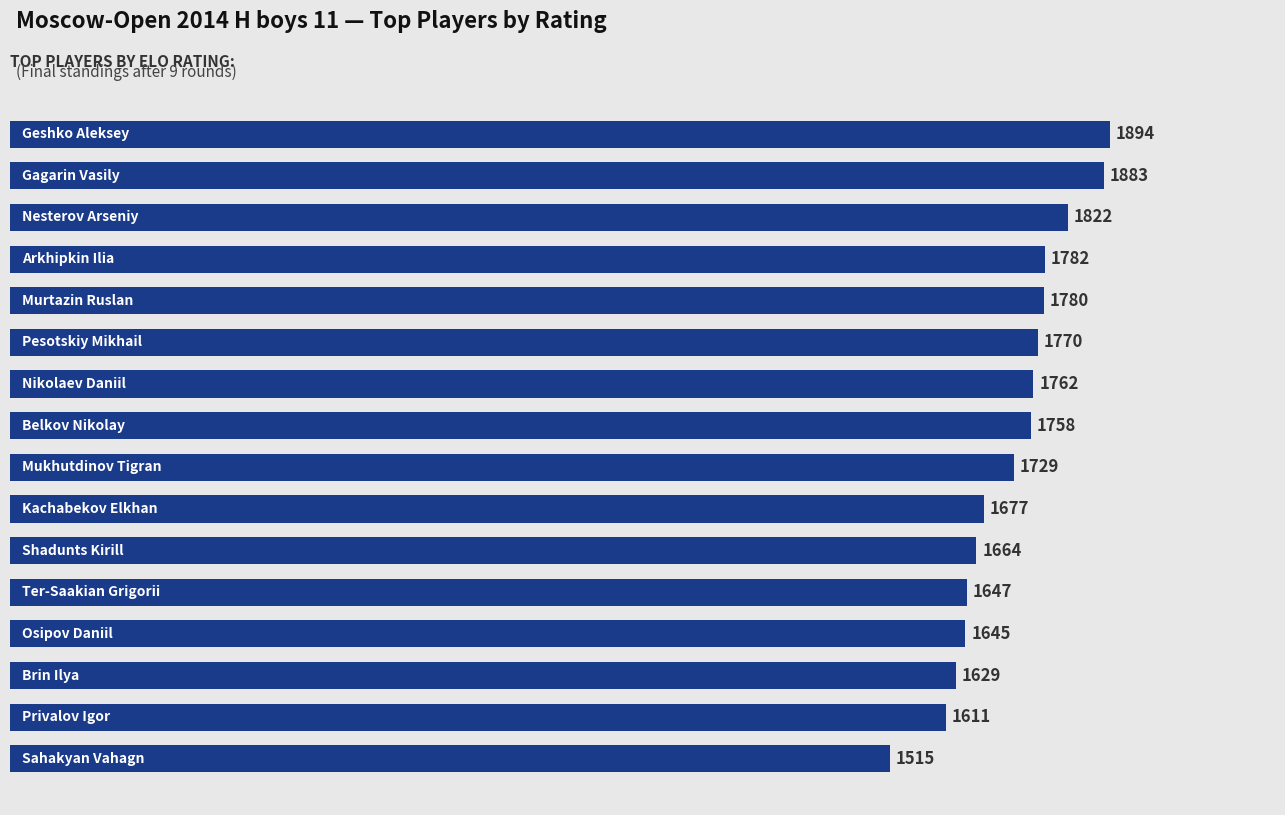

What is the average value?

1723